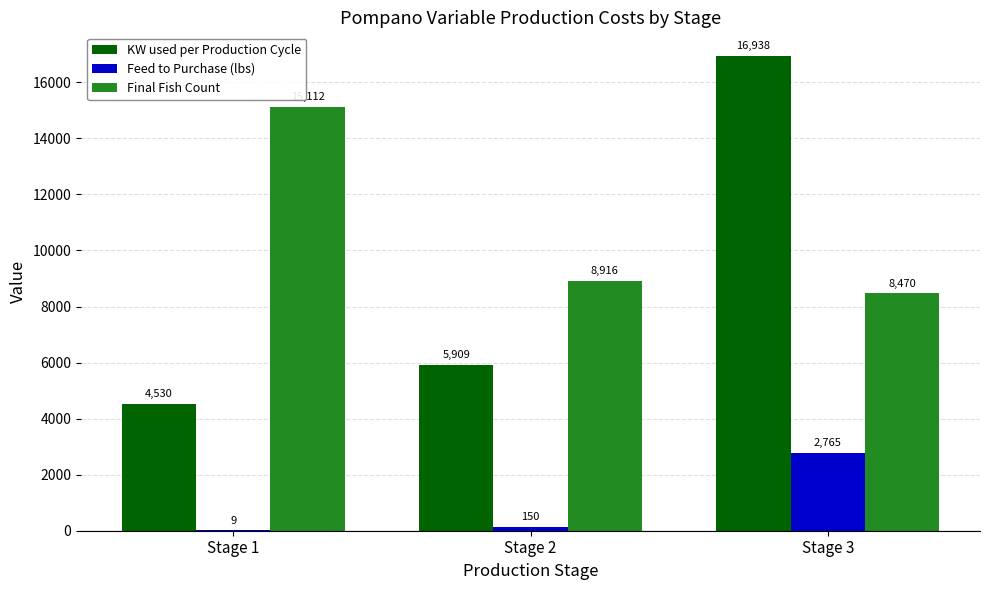

The value of KW used per Production Cycle at Stage 2 is 10083. True or false?

False